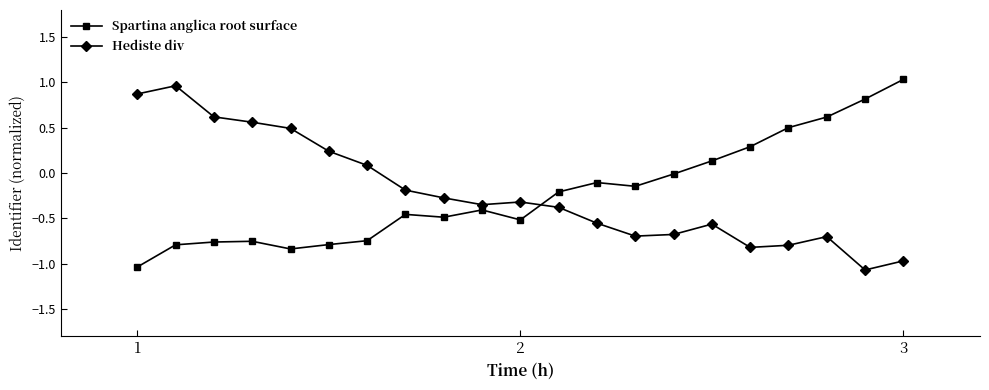

True or false: Spartina anglica root surface has more than 0 points higher than both neighbors.

True